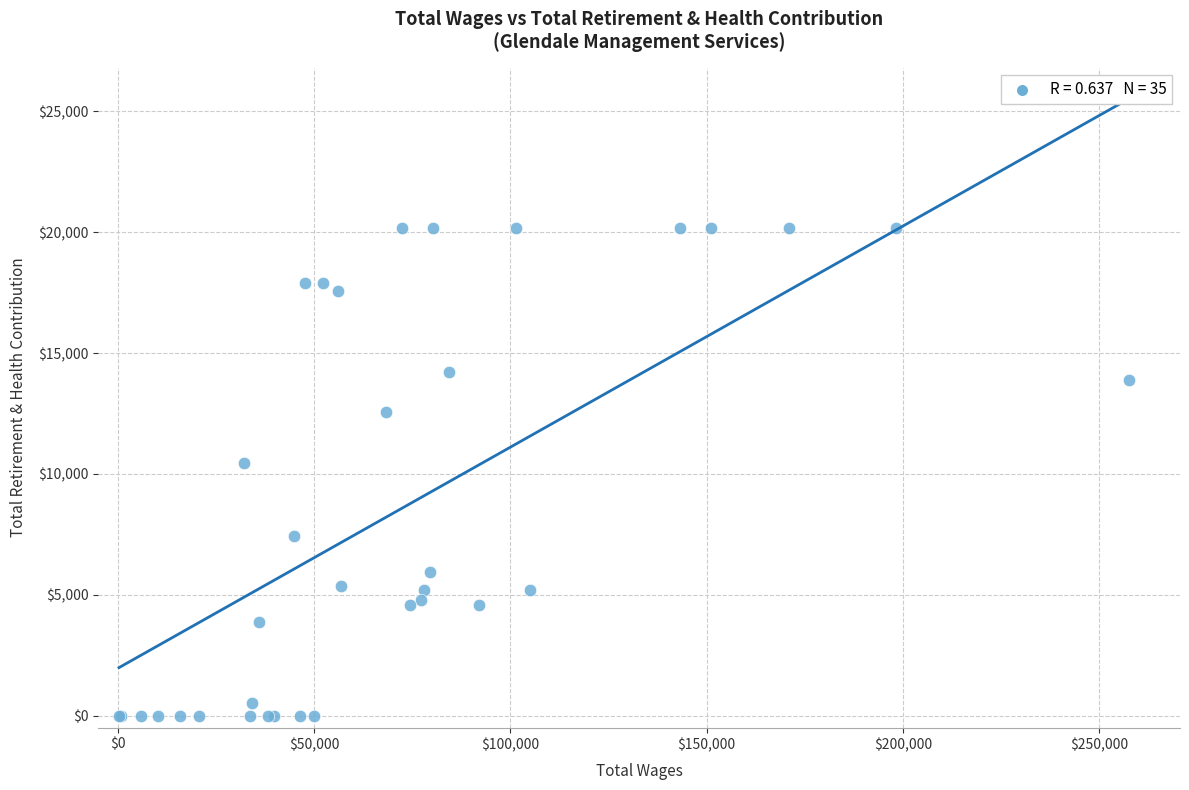

What Y value in the scatter plot is closest to 10086?

10463